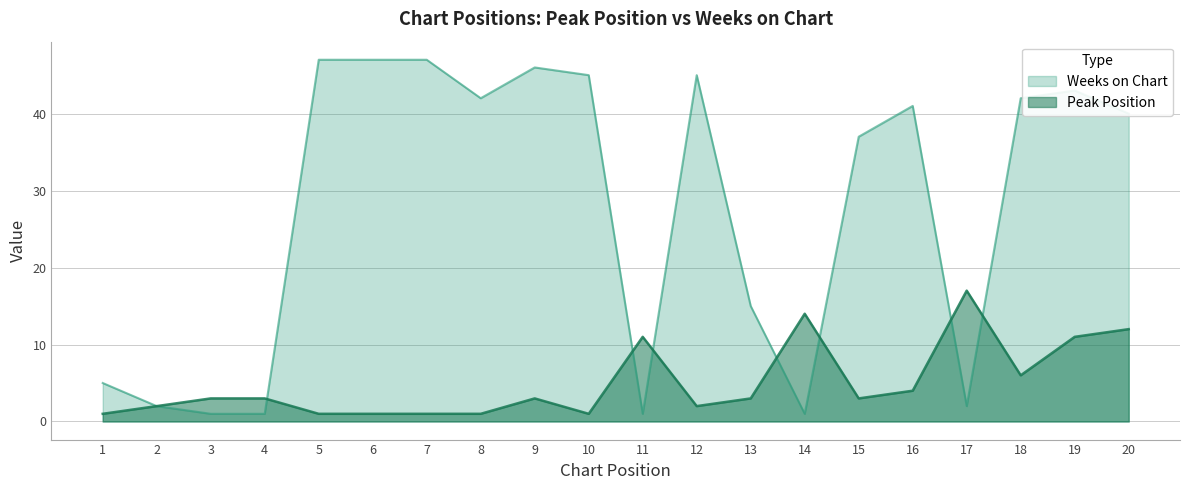

True or false: Weeks on Chart has more than 1 interior local peaks.

True